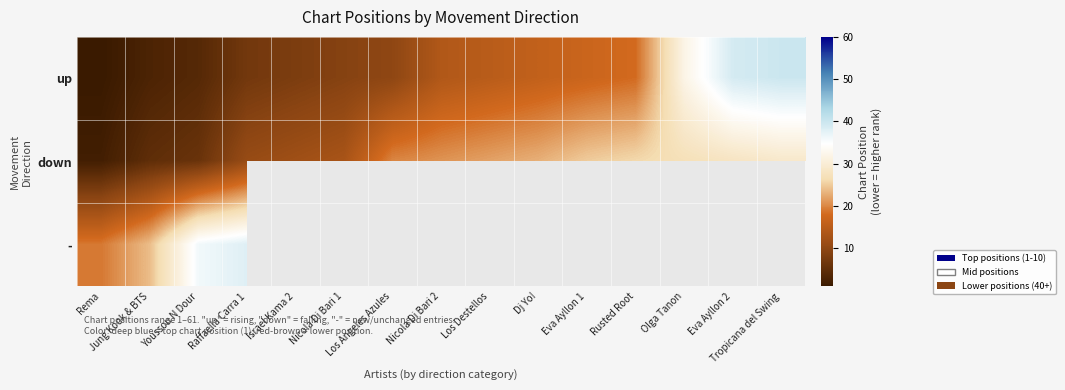

At which label does - reach its minimum?

Rema